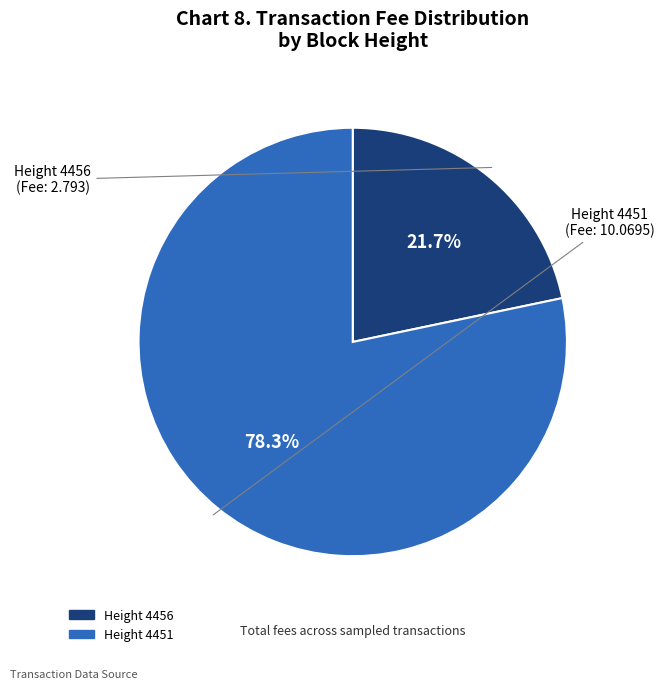

Is there any slice that represents more than half of the pie?

Yes